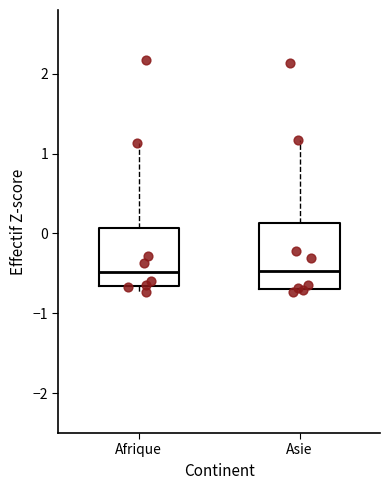

Where does the upper whisker of the box for Asie end on the y-axis? The values are not printed on the chart, so give them approximately, as read against the axis.

1.2